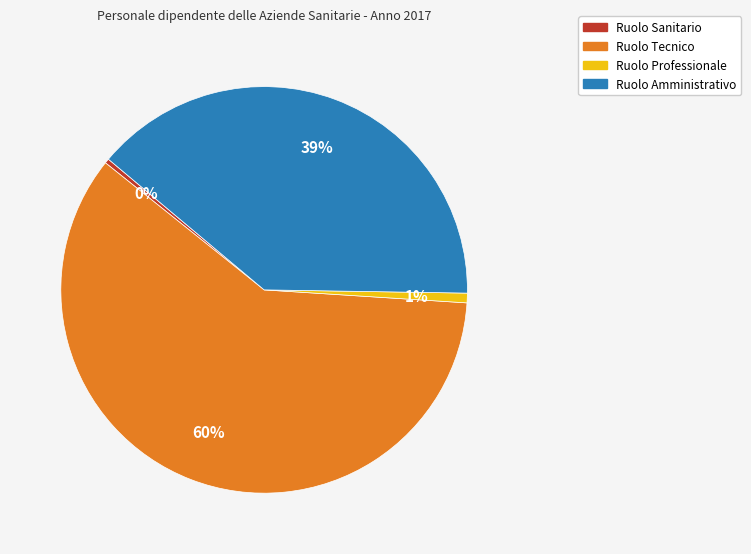

Do Ruolo Professionale and Ruolo Sanitario together represent more than half of the pie?

No